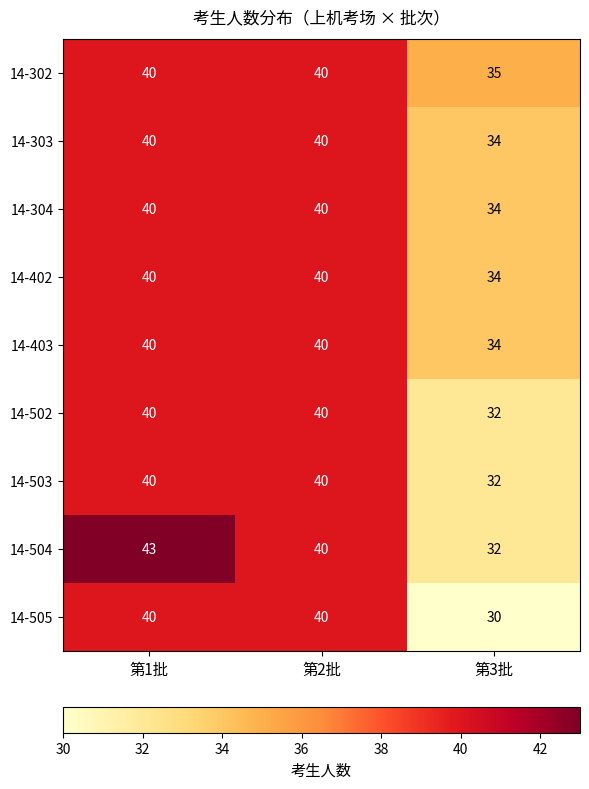

True or false: 14-504 has a value of 17 at 第3批.

False